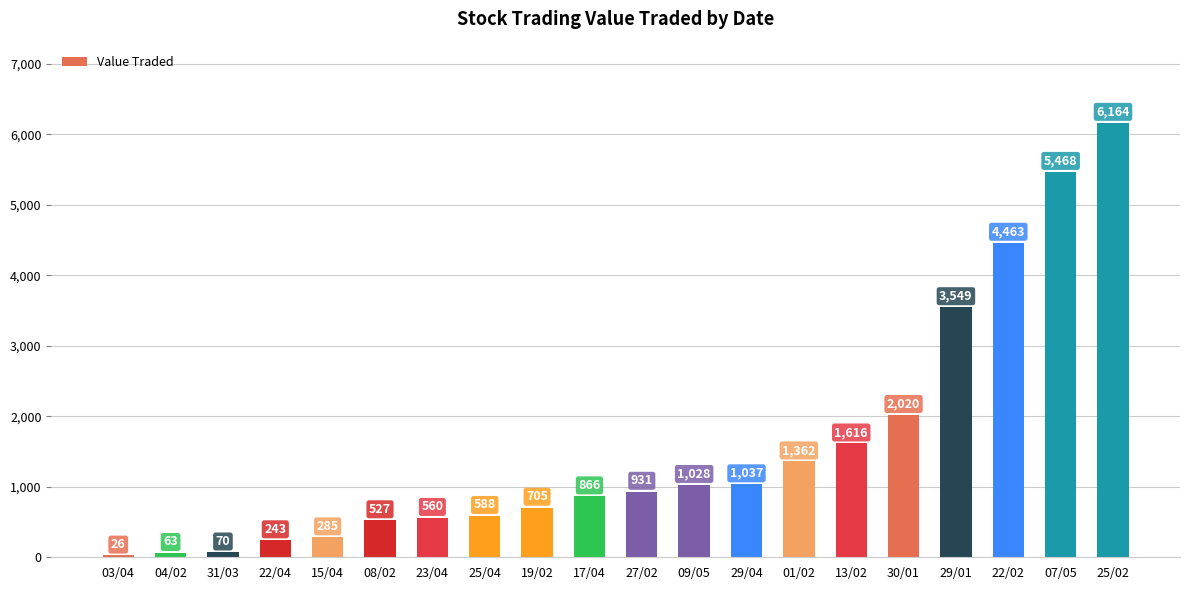

How many bars are there in total?

20